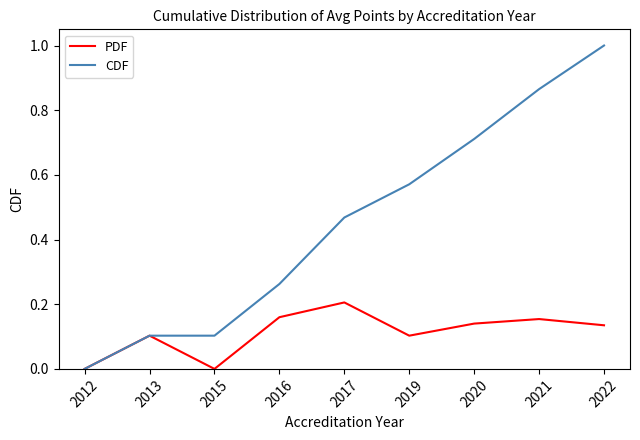

What is the difference between the maximum and minimum values in the CDF series?

1.0